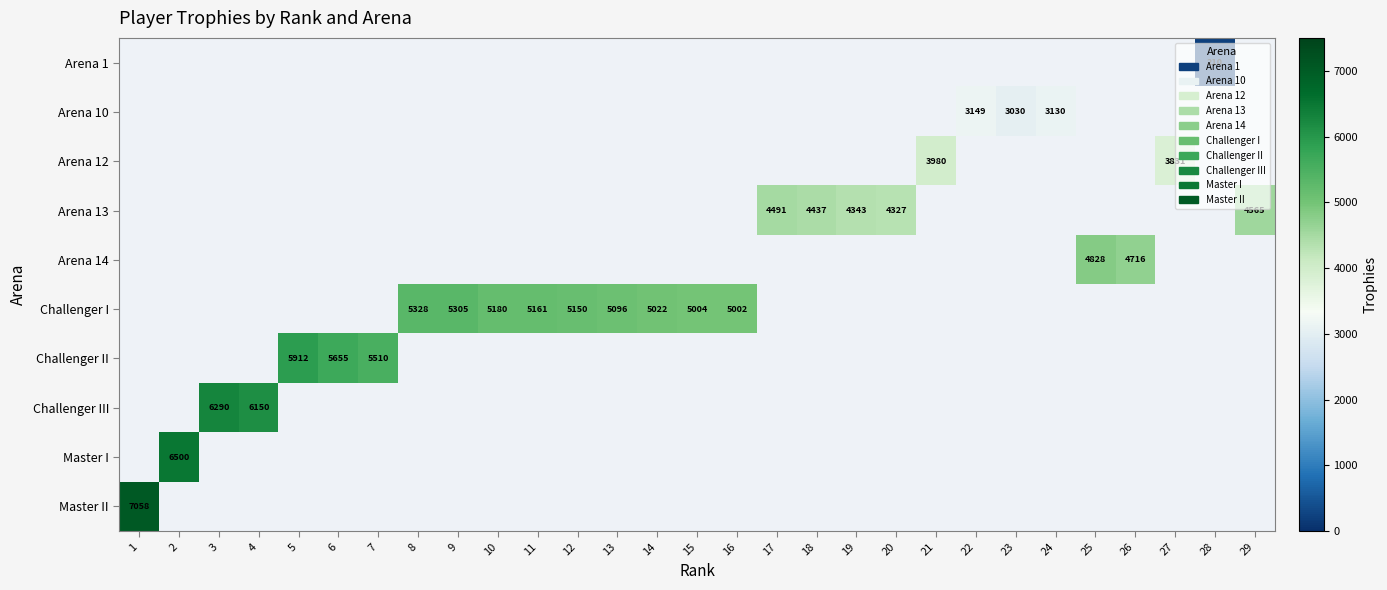

Which category has the lowest value across all series?

28